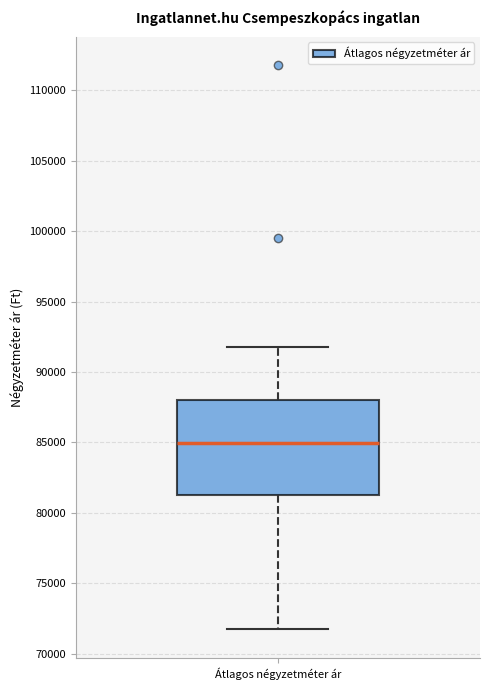

Transcribe this box plot: give where the median line is, the range the box spans, and where the two whiskers end, as read against the y-axis. The values are not printed on the chart, so give them approximately, as read against the axis.

median 85000, box 81500 to 88000, whiskers 71500 to 92000